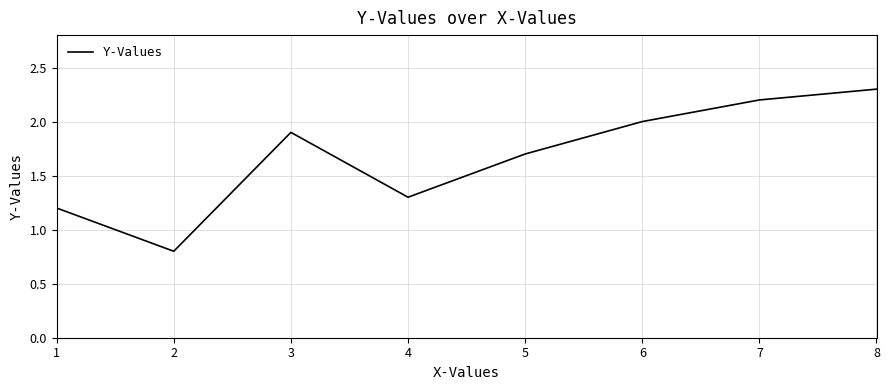

Which category has the lowest value across all series?

2